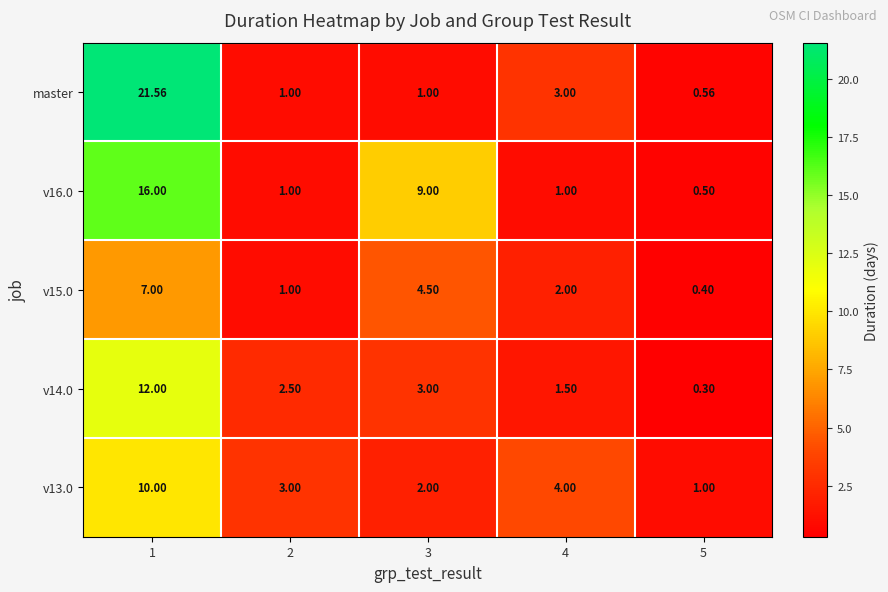

What is the total value across all series at 3?

19.5